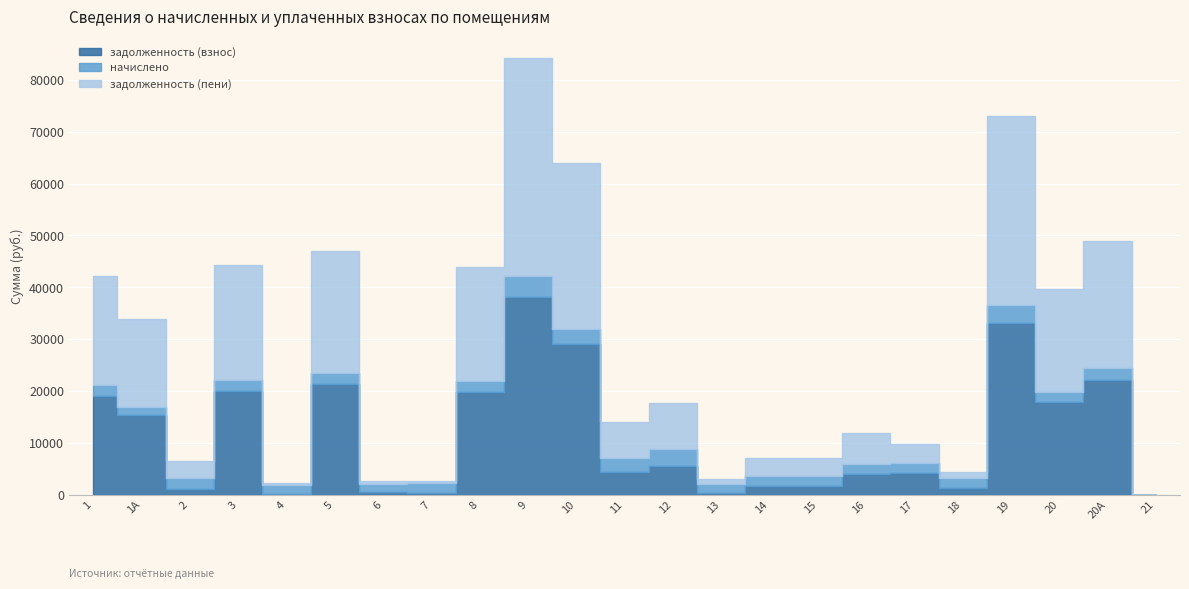

How many series are shown in this chart?

3